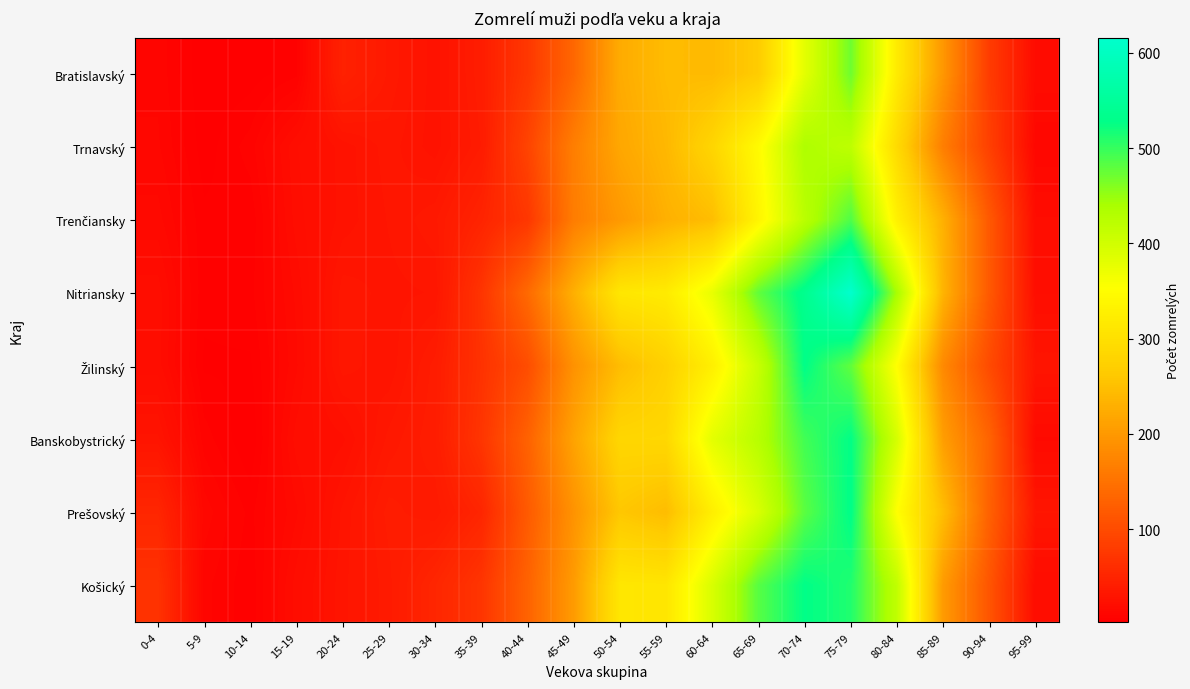

At which category is the sum across all series the highest?

75-79